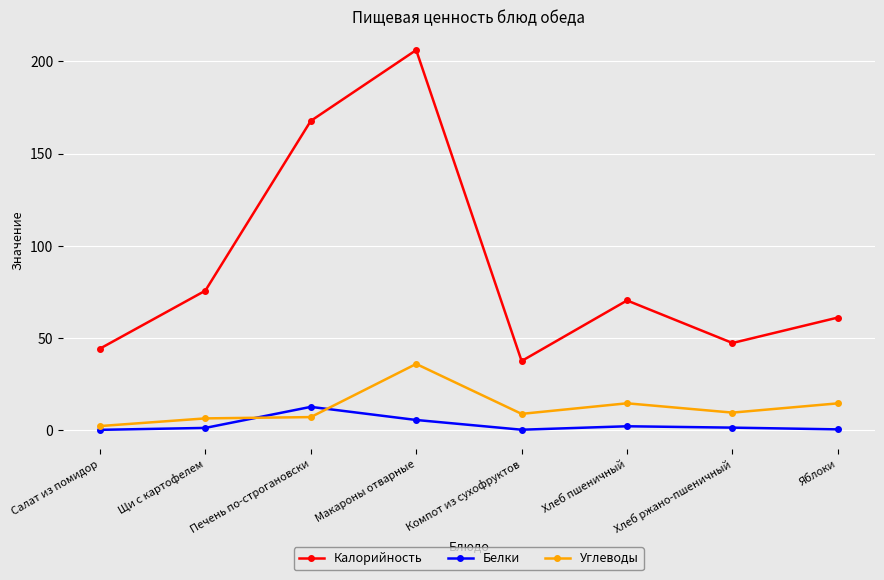

After their last crossing, which series has the higher values: Белки or Углеводы?

Углеводы